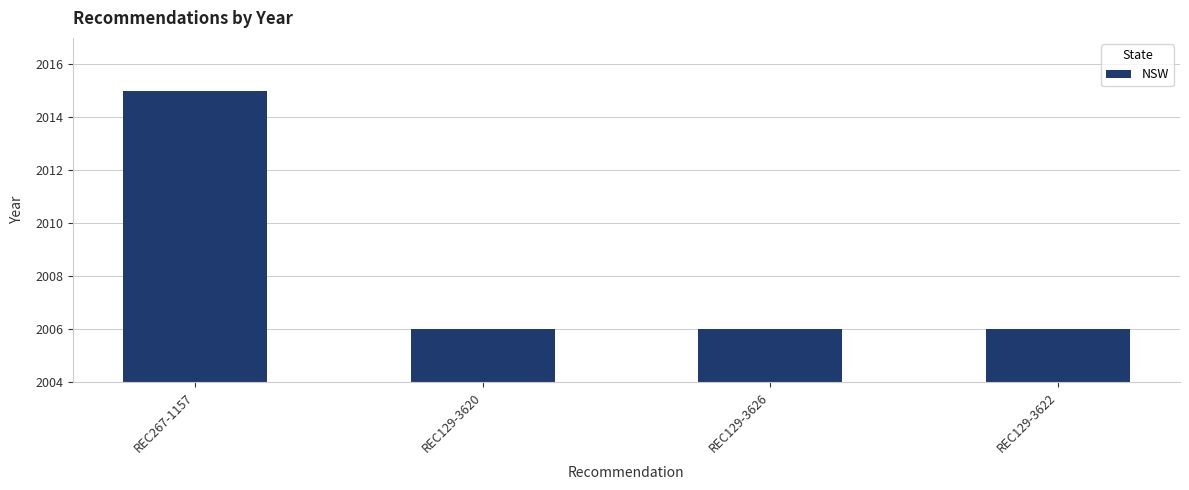

Which label corresponds to the largest value in the chart?

REC267-1157